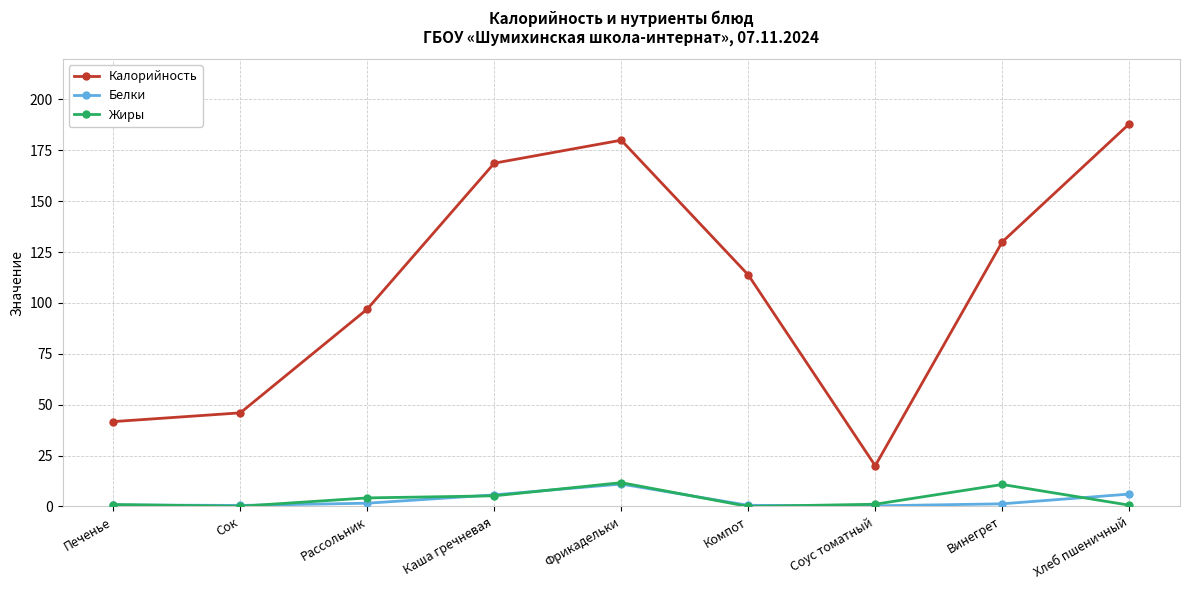

What position from the left is Винегрет?

8